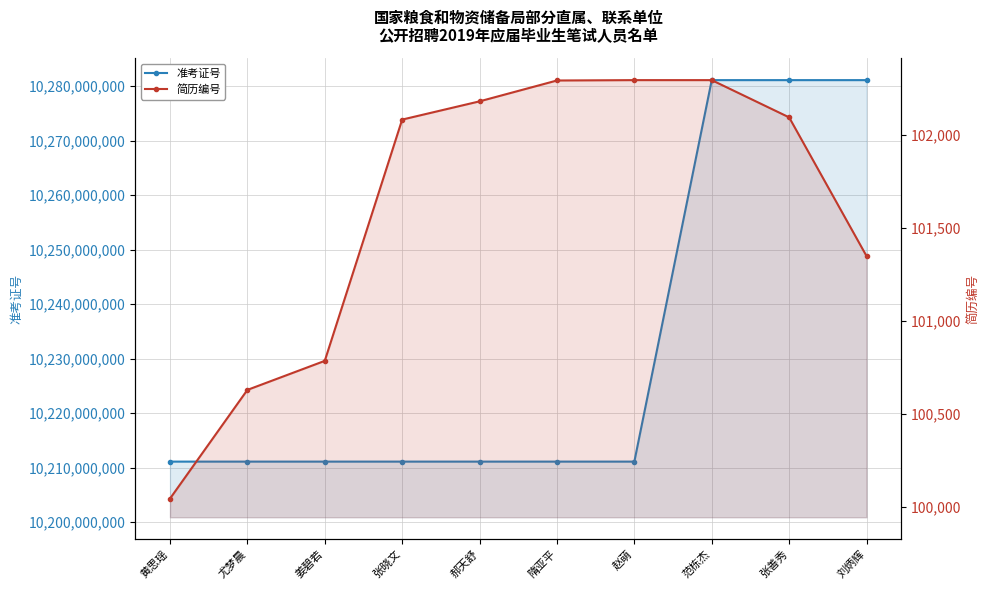

True or false: 准考证号 has more than 0 interior local peaks.

False